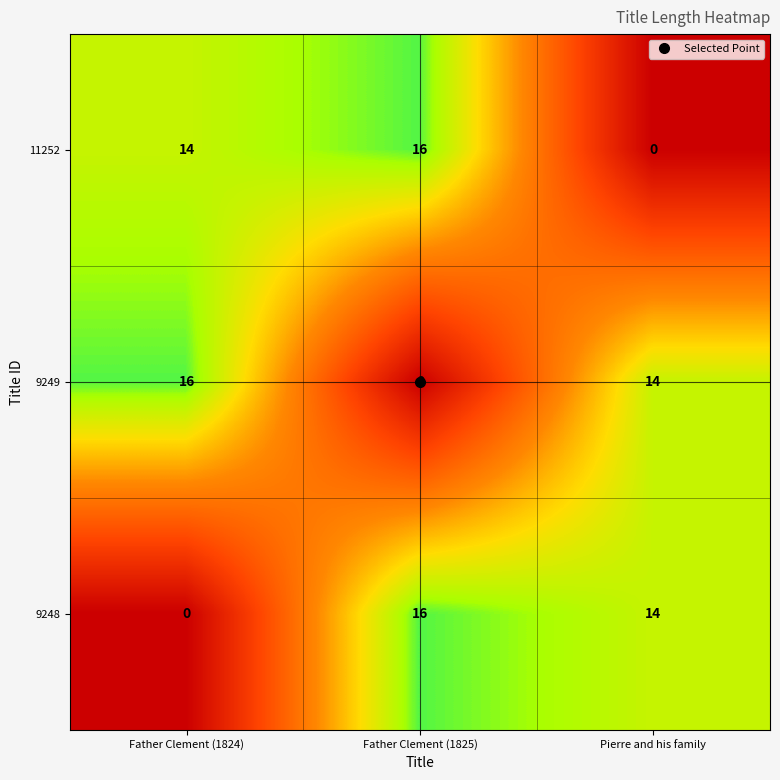

What is the difference between the highest and lowest values at Father Clement (1824)?

16